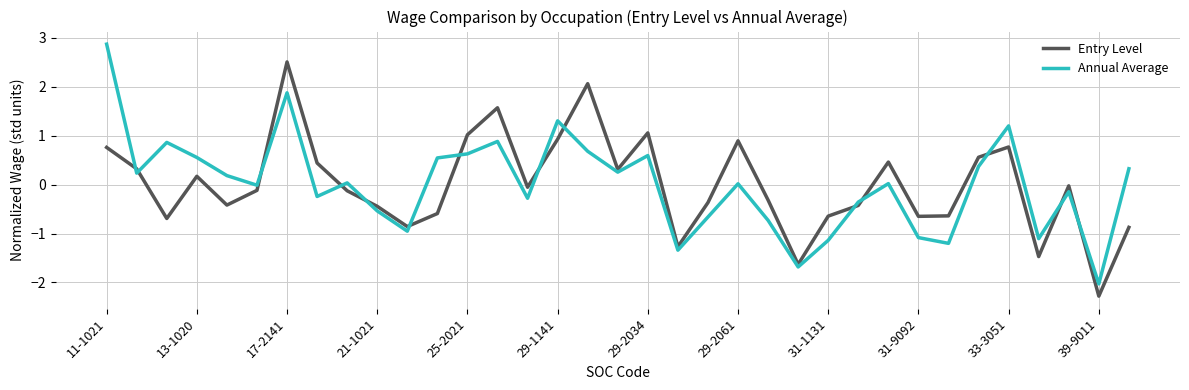

What are all the series names shown in the legend?

Entry Level, Annual Average